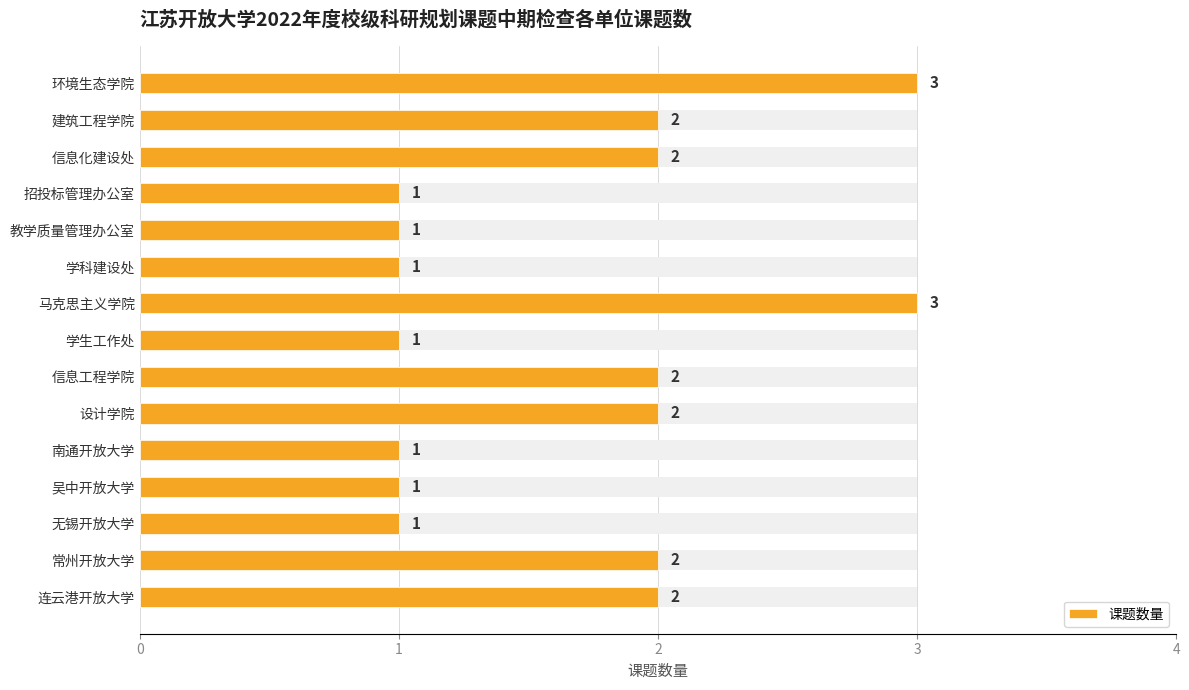

List the labels in order of value, largest first.

环境生态学院, 马克思主义学院, 建筑工程学院, 信息化建设处, 信息工程学院, 设计学院, 常州开放大学, 连云港开放大学, 招投标管理办公室, 教学质量管理办公室, 学科建设处, 学生工作处, 南通开放大学, 吴中开放大学, 无锡开放大学